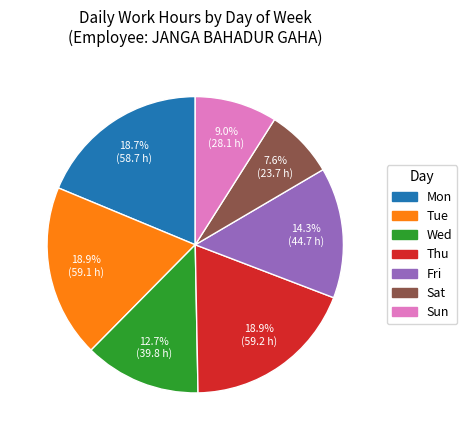

To the nearest percent, what percentage of the pie is Fri?

14%